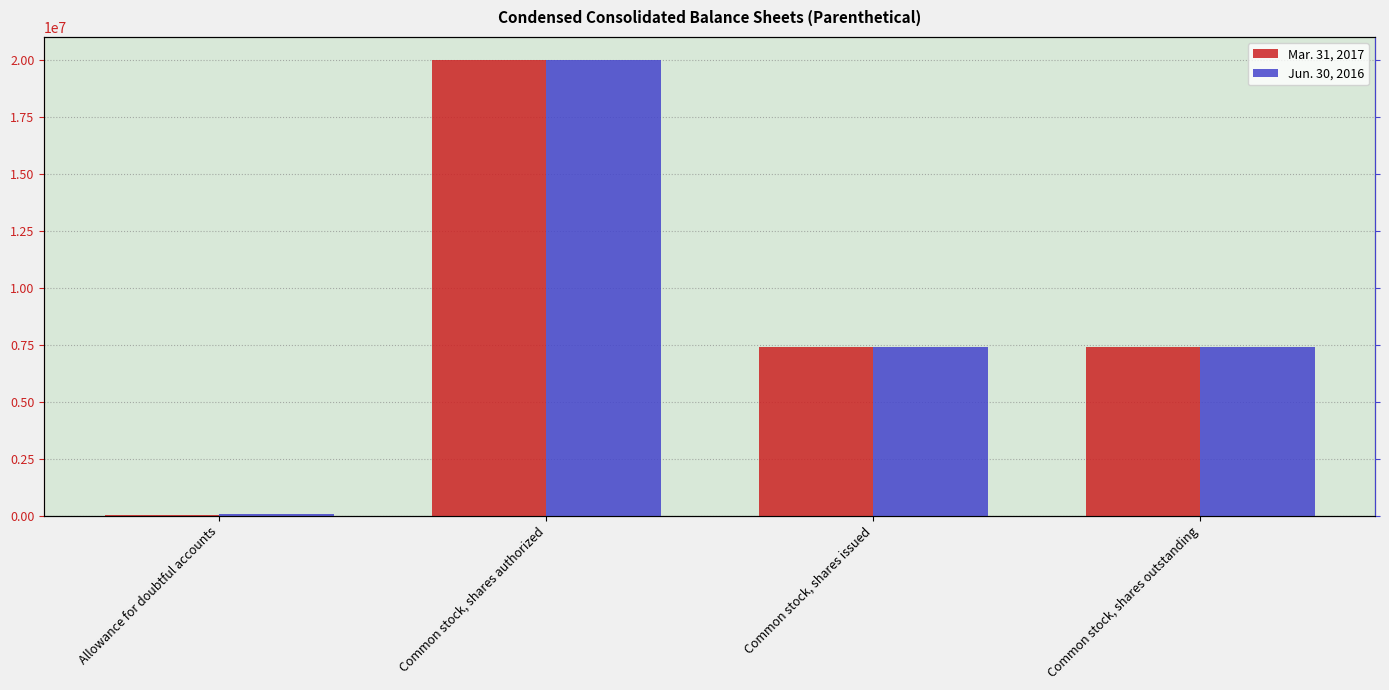

At which category does the chart reach its minimum across all series?

Allowance for doubtful accounts